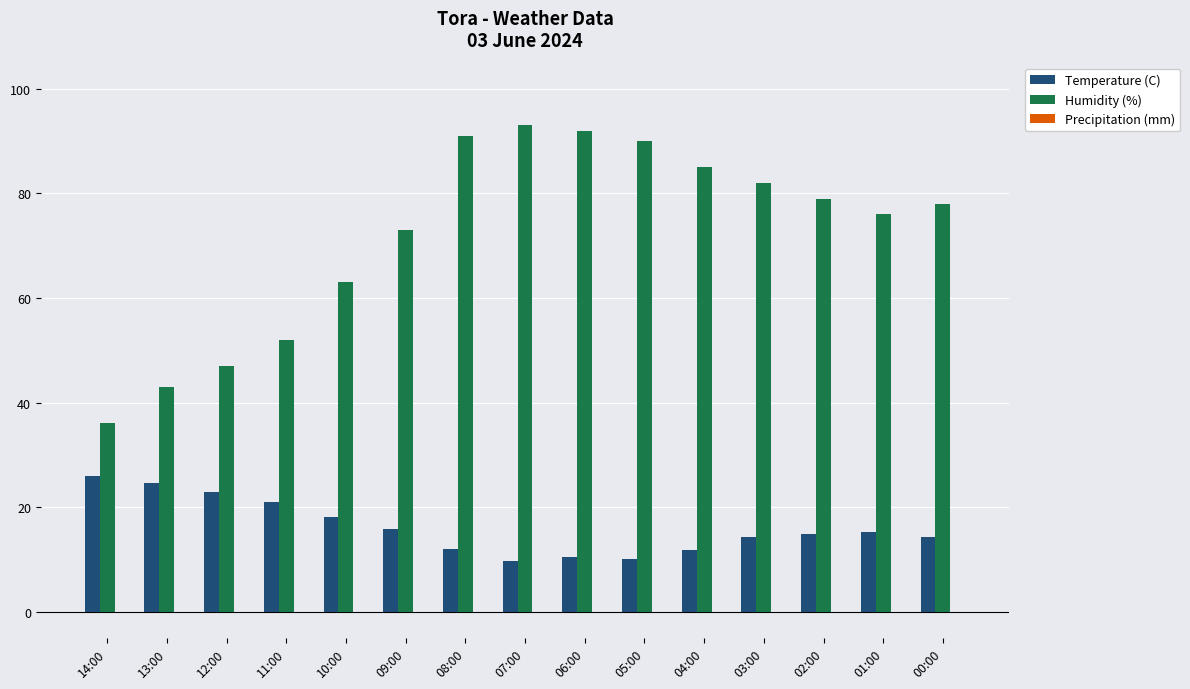

What position from the left is 12:00?

3